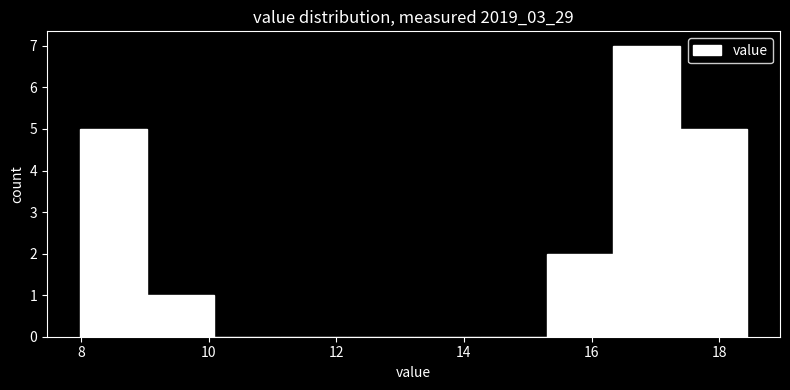

Reading left to right, transcribe this chart: for each bar, give the range it covers on the x-axis and its height. Neither the bar edges nor the heights are printed on the chart, so give them approximately, as read against the axes.

8.0 to 9.0: 5
9.0 to 10.0: 1
10.0 to 11.2: 0
11.2 to 12.2: 0
12.2 to 13.2: 0
13.2 to 14.2: 0
14.2 to 15.2: 0
15.2 to 16.4: 2
16.4 to 17.4: 7
17.4 to 18.4: 5